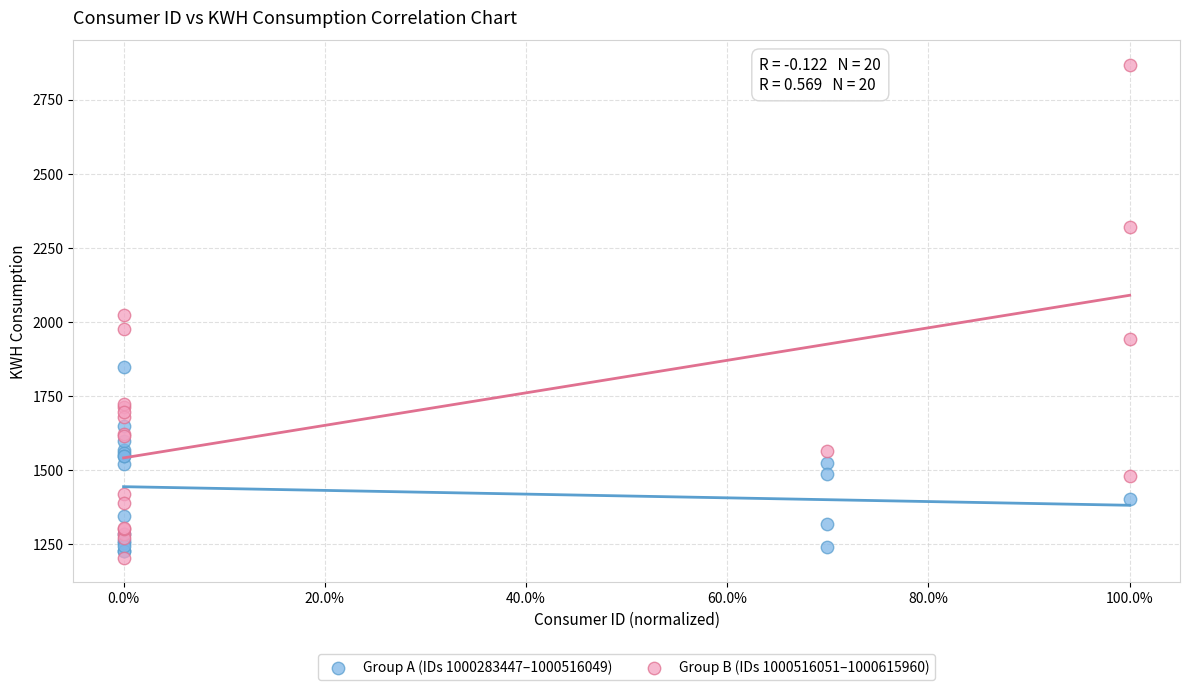

Which series reaches the maximum Y coordinate?

Group B (IDs 1000516051–1000615960)